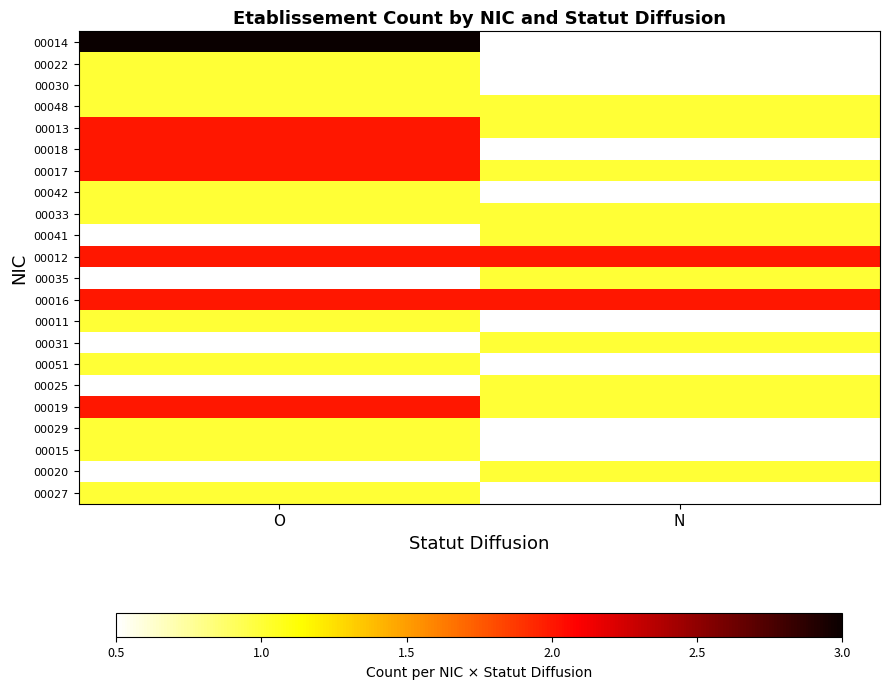

The value of 00015 at O is 1.0. True or false?

True